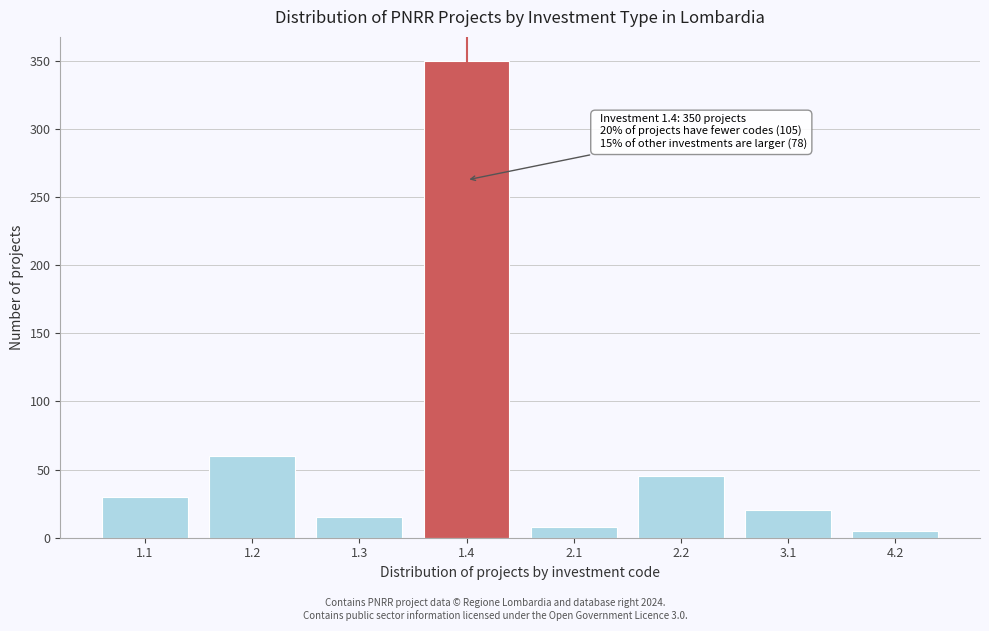

Reading right to left, what are all the values shown in this chart?

4.2=5	3.1=20	2.2=45	2.1=8	1.4=350	1.3=15	1.2=60	1.1=30